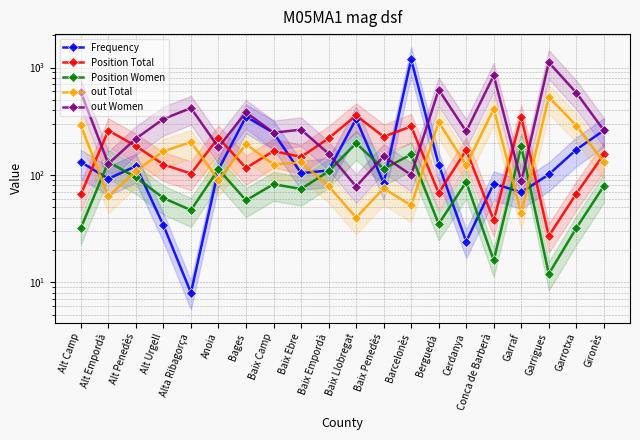

Reading left to right, extract all data points from this chart.

Frequency: Alt Camp=132	Alt Empordà=92	Alt Penedès=121	Alt Urgell=34	Alta Ribagorça=8	Anoia=112	Bages=349	Baix Camp=247	Baix Ebre=104	Baix Empordà=110	Baix Llobregat=332	Baix Penedès=84	Barcelonès=1188	Berguedà=125	Cerdanya=24	Conca de Barberà=83	Garraf=69	Garrigues=101	Garrotxa=172	Gironès=260
Position Total: Alt Camp=66	Alt Empordà=259	Alt Penedès=186	Alt Urgell=125	Alta Ribagorça=103	Anoia=222	Bages=116	Baix Camp=167	Baix Ebre=147	Baix Empordà=219	Baix Llobregat=358	Baix Penedès=227	Barcelonès=283	Berguedà=68	Cerdanya=170	Conca de Barberà=38	Garraf=346	Garrigues=27	Garrotxa=67	Gironès=155
Position Women: Alt Camp=32	Alt Empordà=132	Alt Penedès=95	Alt Urgell=61	Alta Ribagorça=47	Anoia=113	Bages=58	Baix Camp=82	Baix Ebre=74	Baix Empordà=108	Baix Llobregat=197	Baix Penedès=114	Barcelonès=155	Berguedà=35	Cerdanya=86	Conca de Barberà=16	Garraf=185	Garrigues=12	Garrotxa=32	Gironès=79
out Total: Alt Camp=290	Alt Empordà=63	Alt Penedès=109	Alt Urgell=166	Alta Ribagorça=202	Anoia=90	Bages=193	Baix Camp=125	Baix Ebre=131	Baix Empordà=79	Baix Llobregat=40	Baix Penedès=75	Barcelonès=52	Berguedà=310	Cerdanya=123	Conca de Barberà=411	Garraf=44	Garrigues=531	Garrotxa=288	Gironès=131
out Women: Alt Camp=590	Alt Empordà=127	Alt Penedès=218	Alt Urgell=332	Alta Ribagorça=419	Anoia=181	Bages=383	Baix Camp=247	Baix Ebre=264	Baix Empordà=158	Baix Llobregat=78	Baix Penedès=149	Barcelonès=100	Berguedà=621	Cerdanya=254	Conca de Barberà=843	Garraf=87	Garrigues=1115	Garrotxa=582	Gironès=260